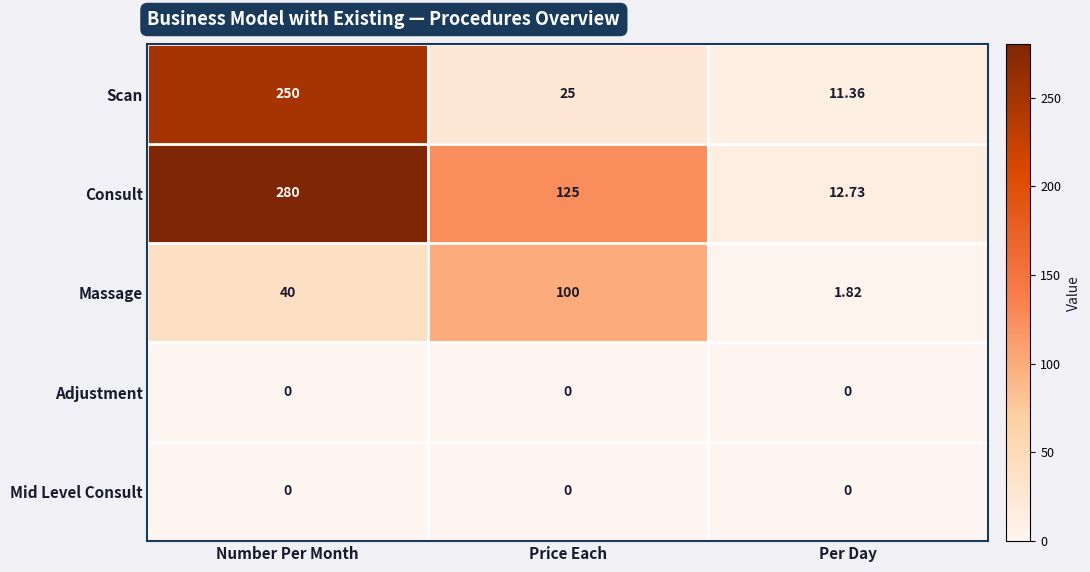

Which series has the largest range (max minus min)?

Consult